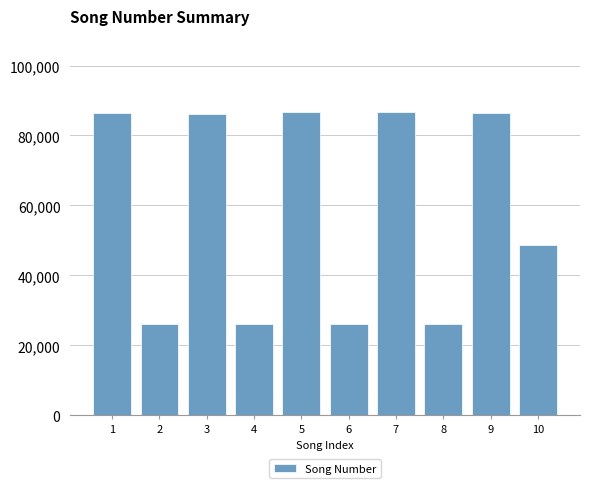

Does the chart contain stacked bars?

No